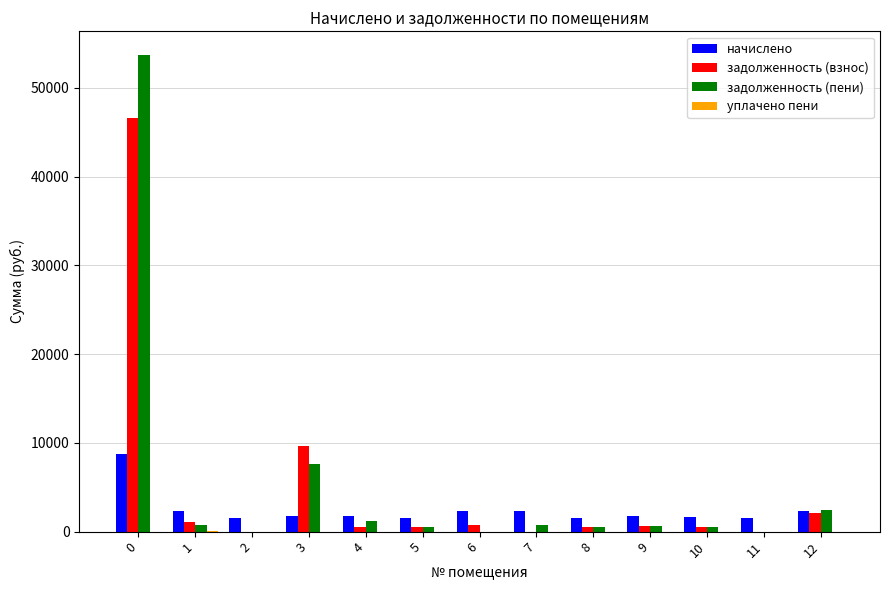

Is it true that начислено equals 1504.3 at 8?

True